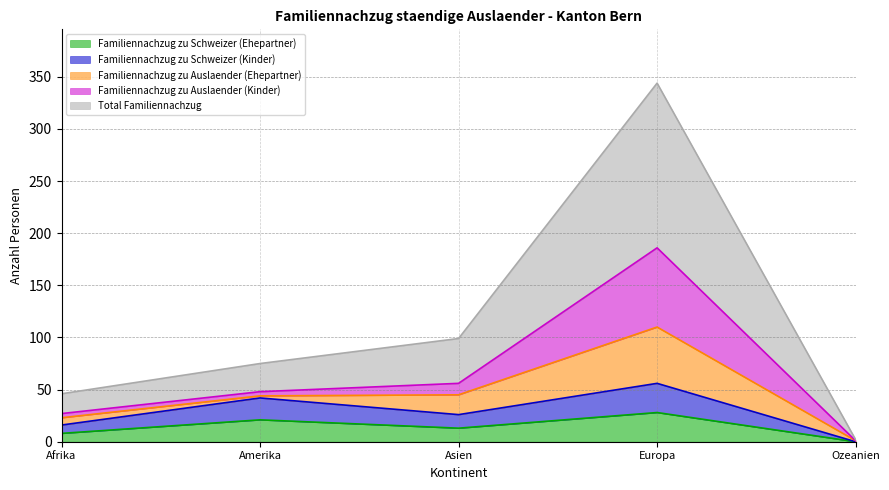

Does the chart have visible grid lines?

Yes